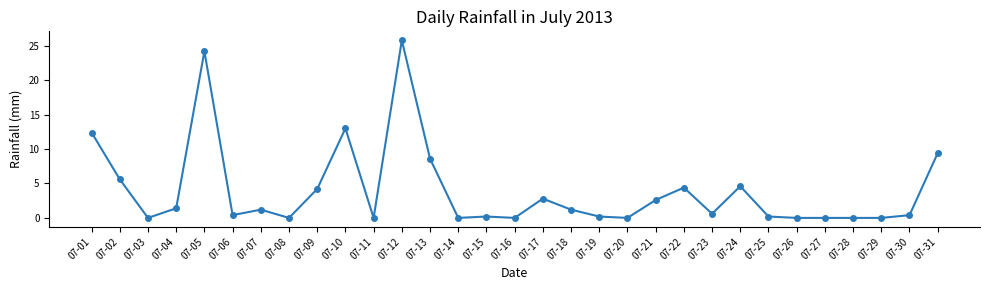

Where is the data nearest to the value 12?

07-01